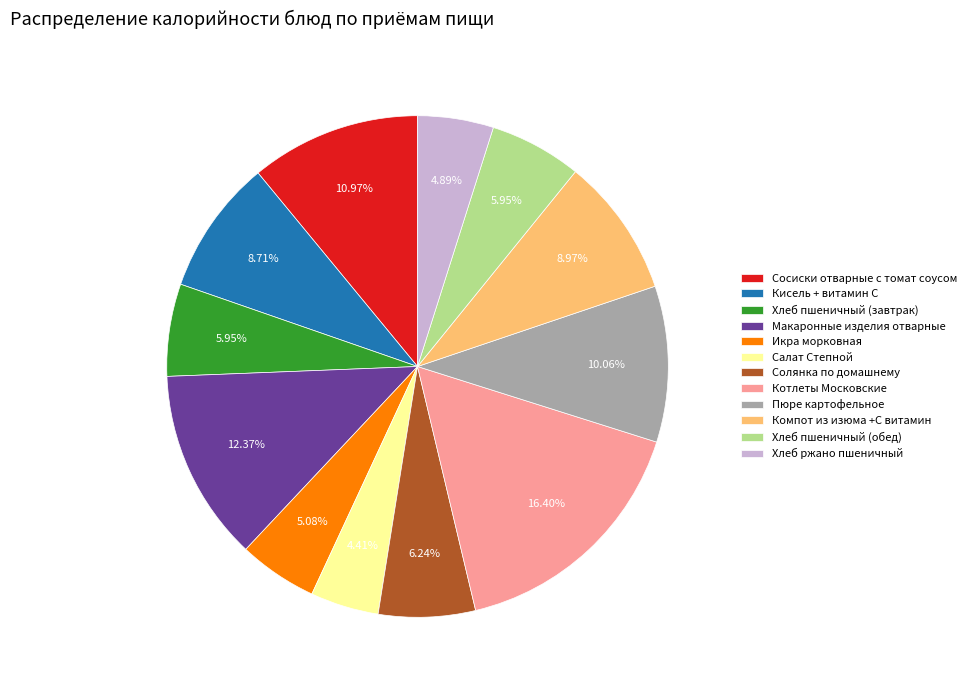

Between Котлеты Московские and Хлеб пшеничный (завтрак), which is larger?

Котлеты Московские